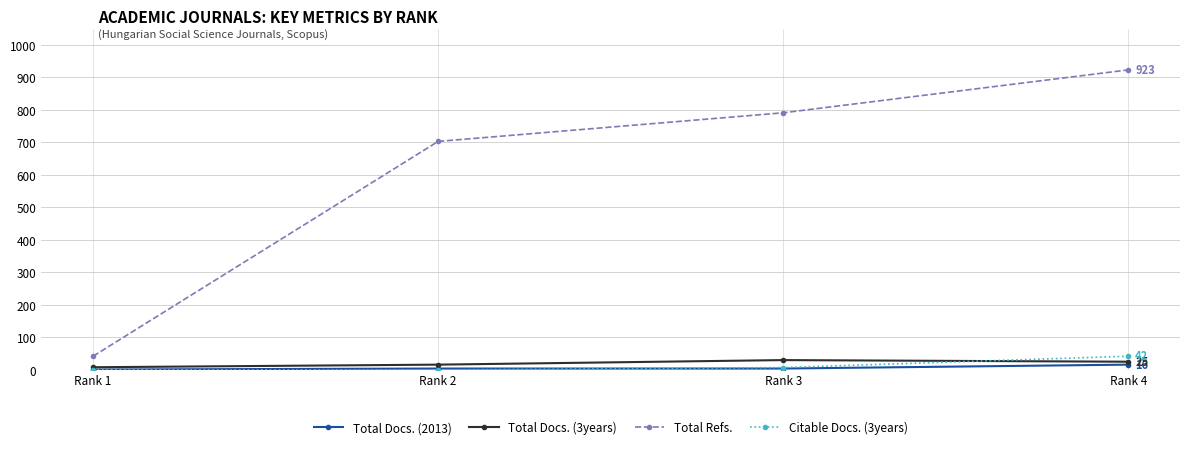

What is the average value of the Citable Docs. (3years) series?

12